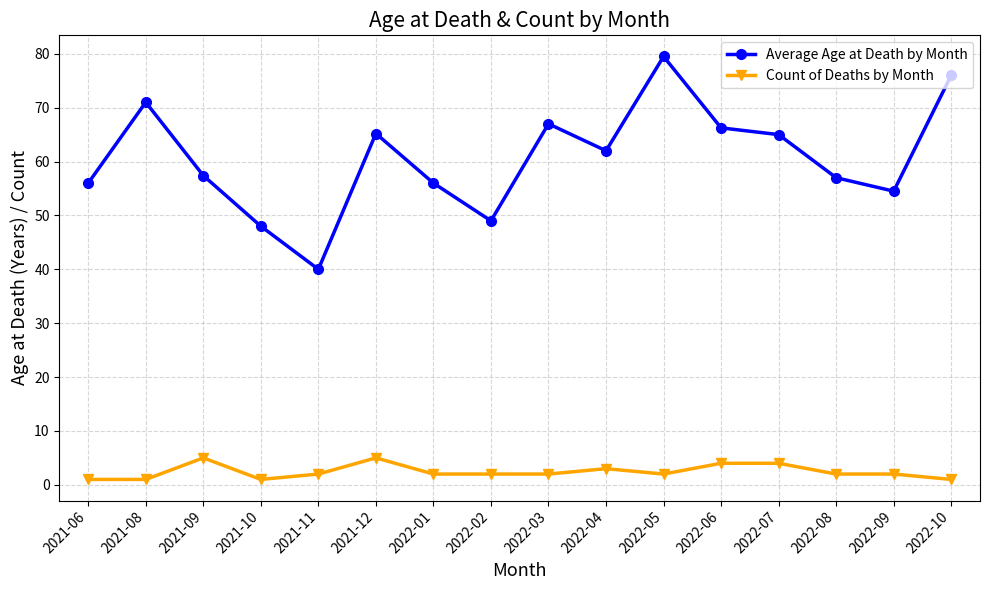

Which series has the widest spread of values?

Average Age at Death by Month